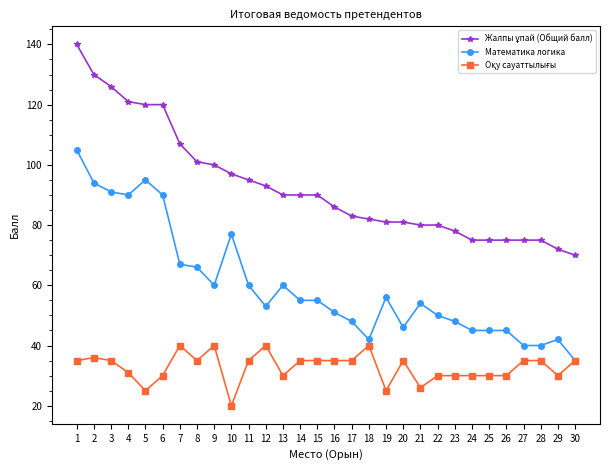

What is the difference between the highest and lowest values at 7?

67